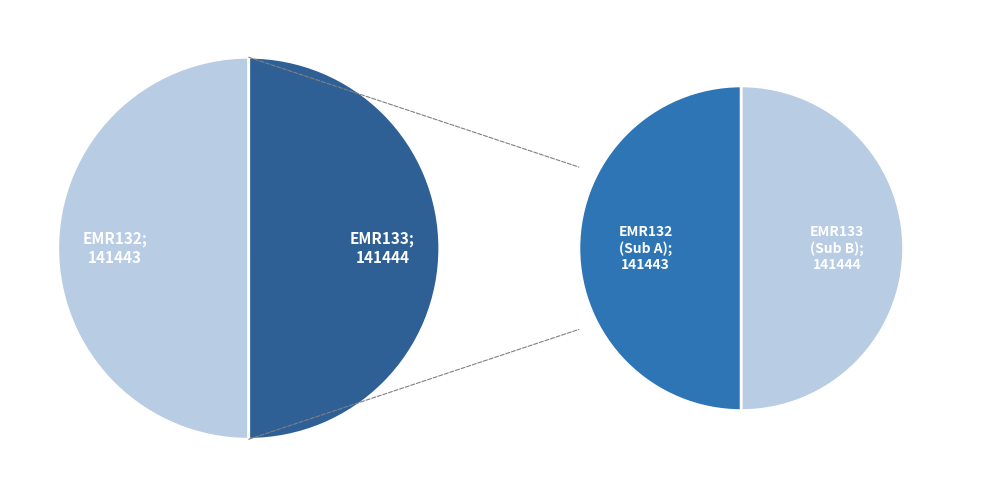

To the nearest percent, what is the combined percentage of EMR132 and EMR133?

100%